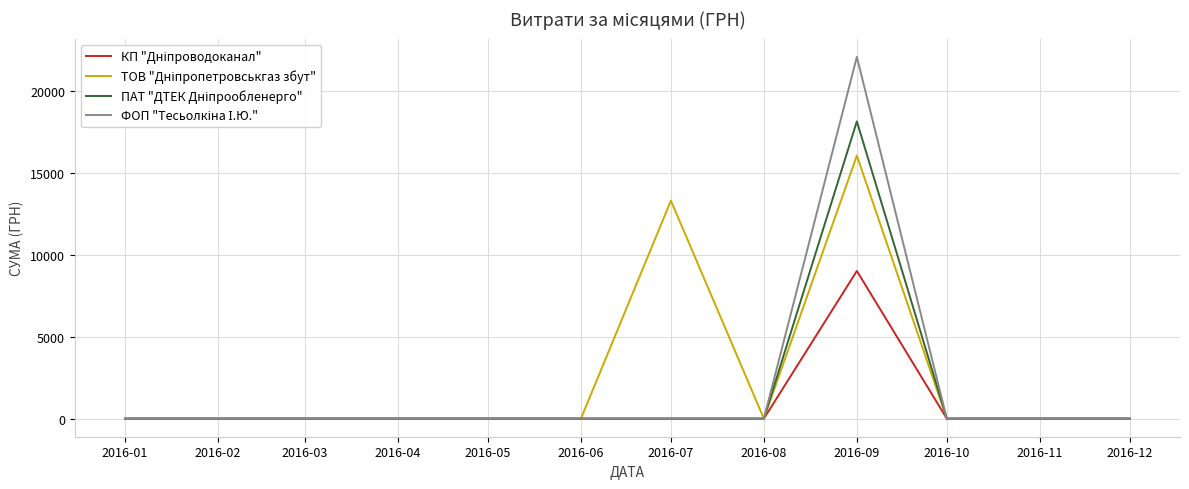

Which category has the highest value across all series?

2016-09